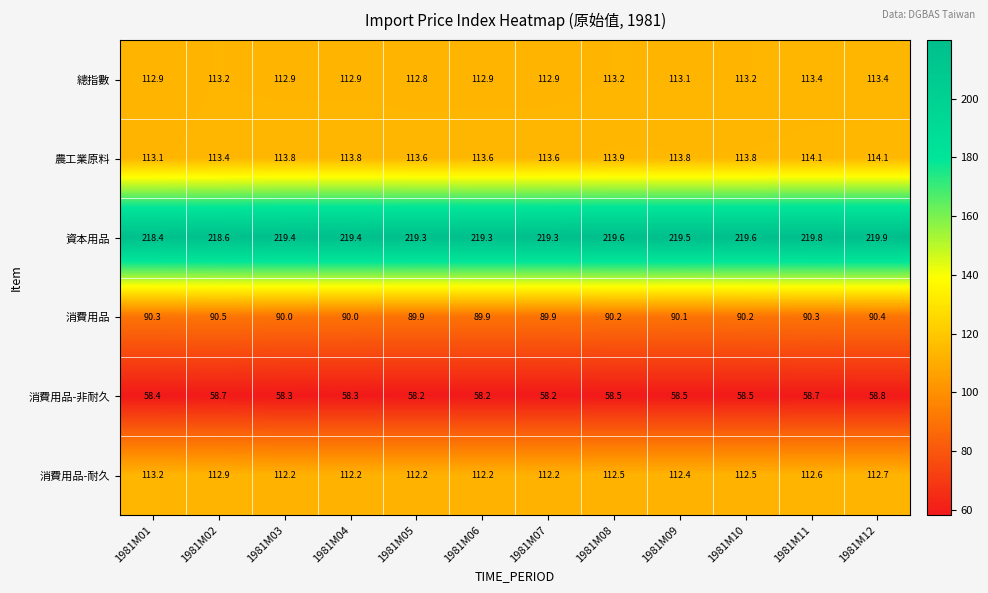

What is the spread (max minus min) of values at 1981M10?

161.1